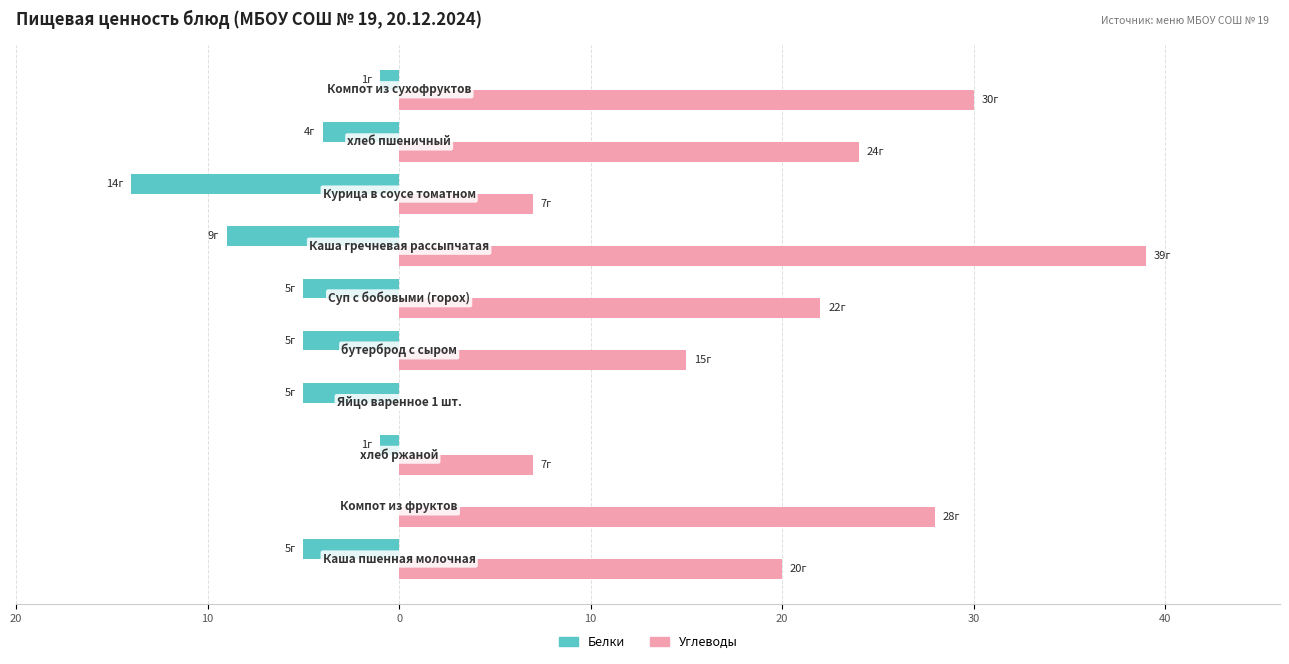

What are all the series names shown in the legend?

Белки, Углеводы